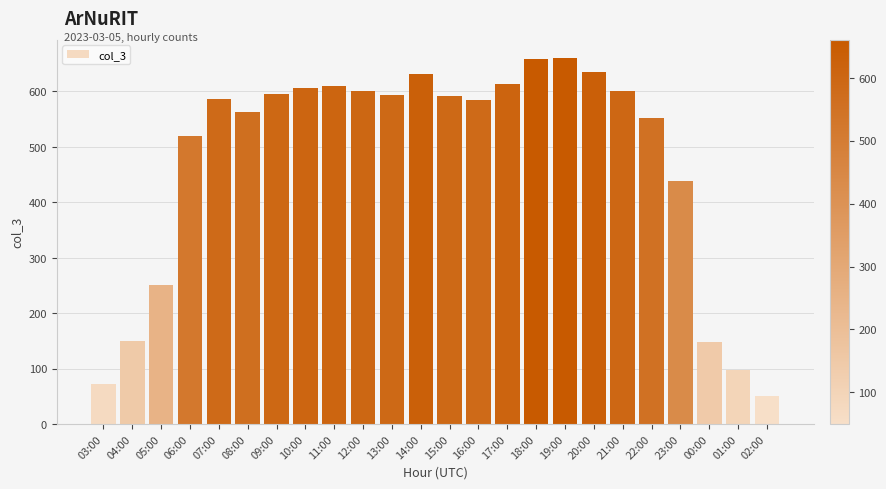

Approximately how many times larger is the value at 13:00 compared to 00:00?

4.0